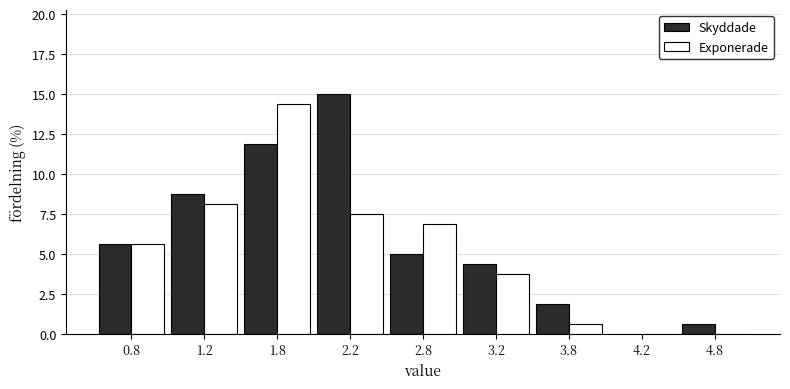

Reading left to right, extract all data points from this chart.

Skyddade: 0.8=5.6	1.2=8.8	1.8=11.9	2.2=15.0	2.8=5.0	3.2=4.4	3.8=1.9	4.2=0.0	4.8=0.6
Exponerade: 0.8=5.6	1.2=8.1	1.8=14.4	2.2=7.5	2.8=6.9	3.2=3.8	3.8=0.6	4.2=0.0	4.8=0.0